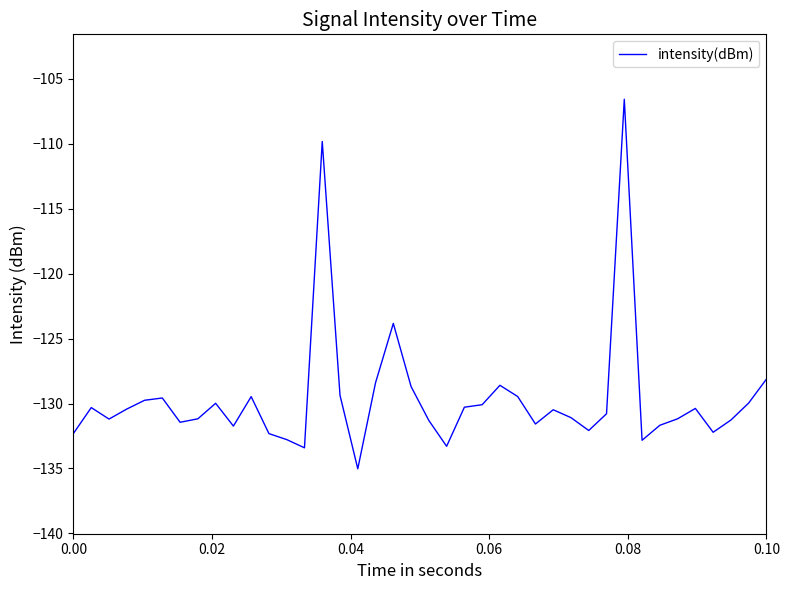

What is the smallest value displayed?

-135.0